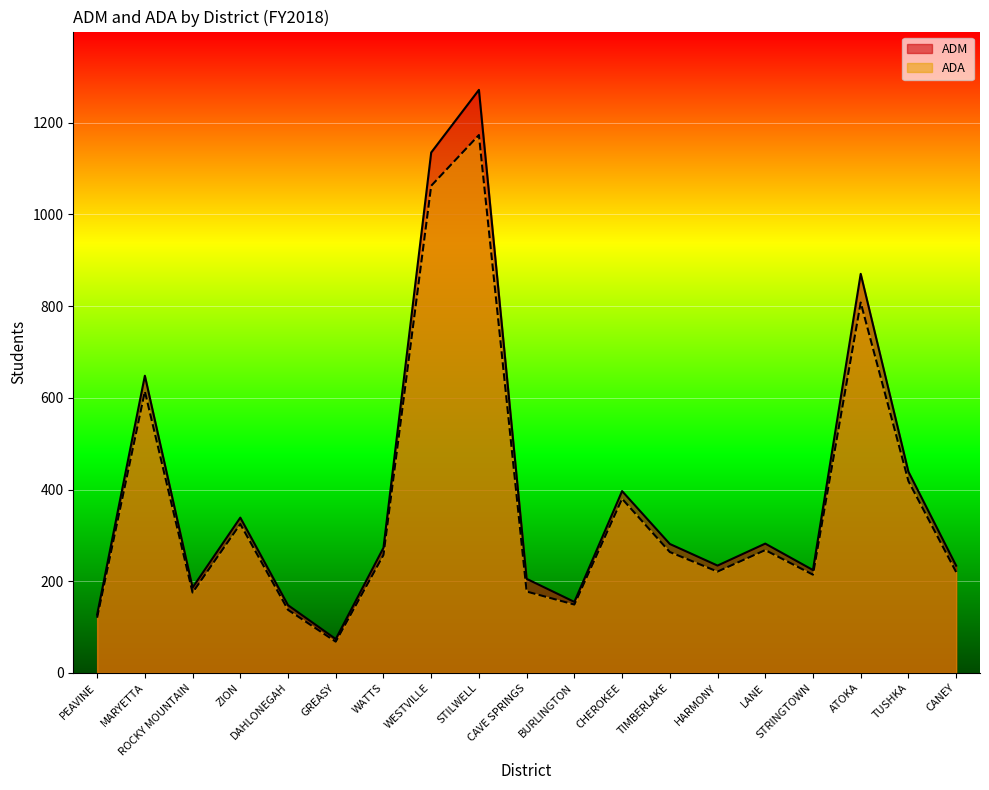

True or false: ADM and ADA cross at least once.

False